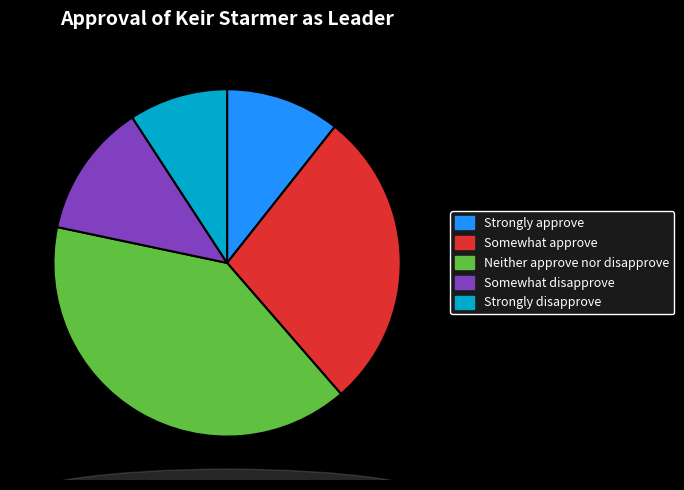

Does Strongly disapprove represent more than half of the total?

No